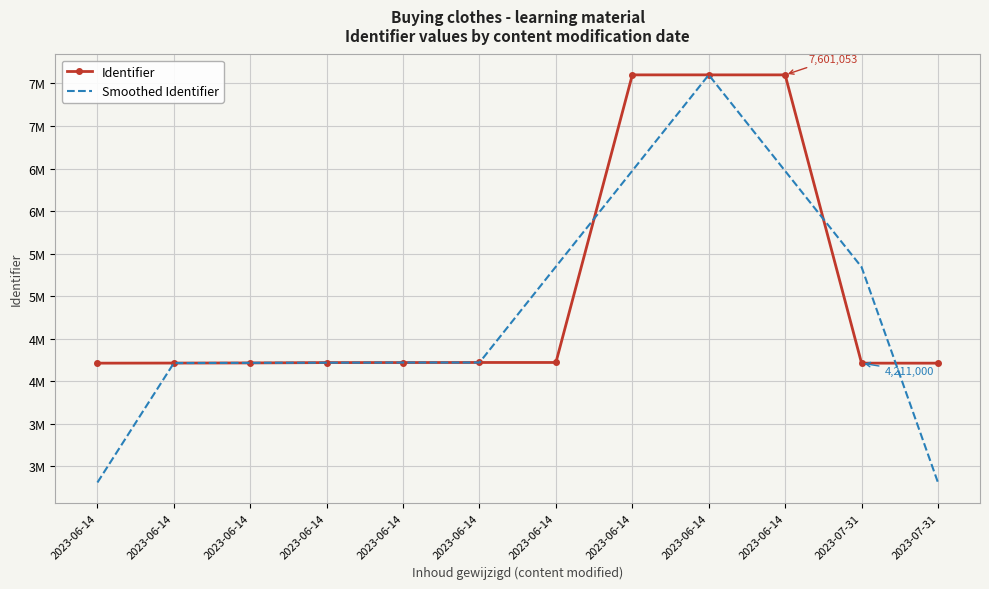

What are all the series names shown in the legend?

Identifier, Smoothed Identifier